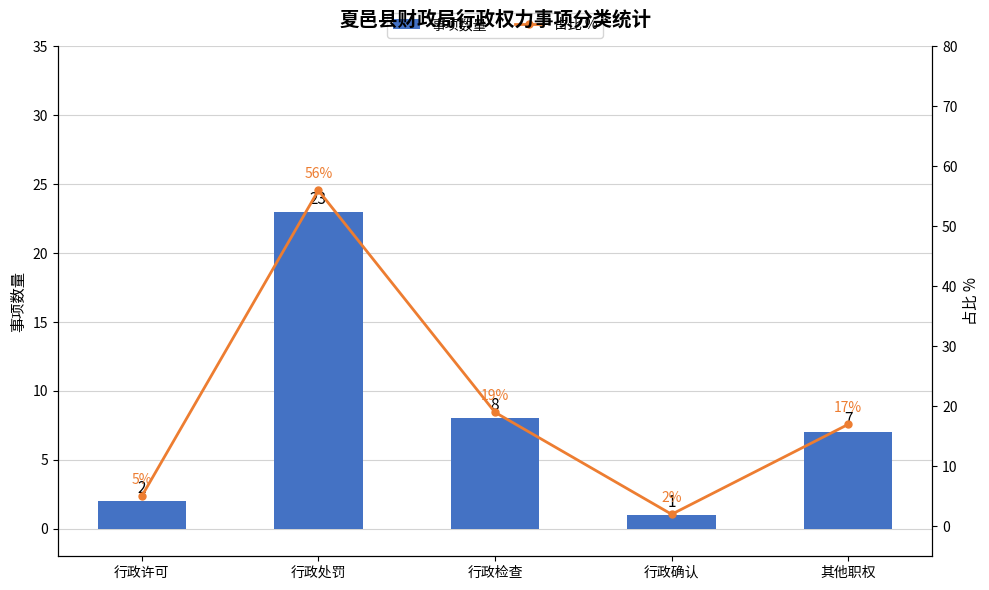

What is the difference between the highest and lowest values at 行政检查?

11